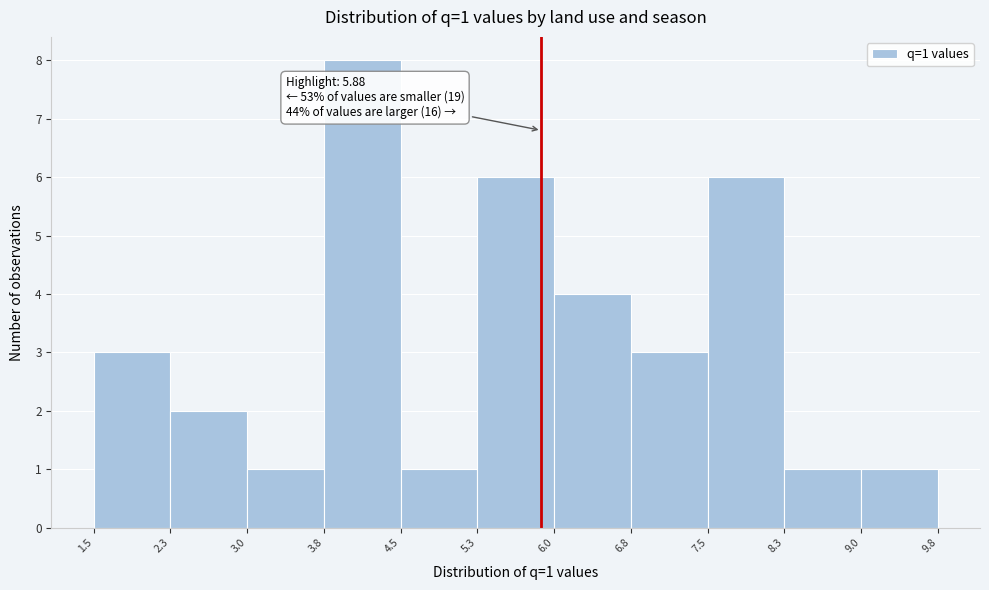

Over which range of the x-axis is the bar tallest?

3.8 to 4.5